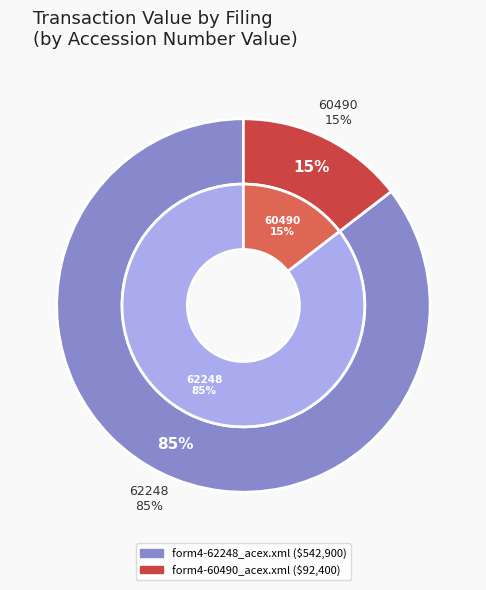

To the nearest percent, what percentage of the pie is form4-62248_acex.xml?

85%